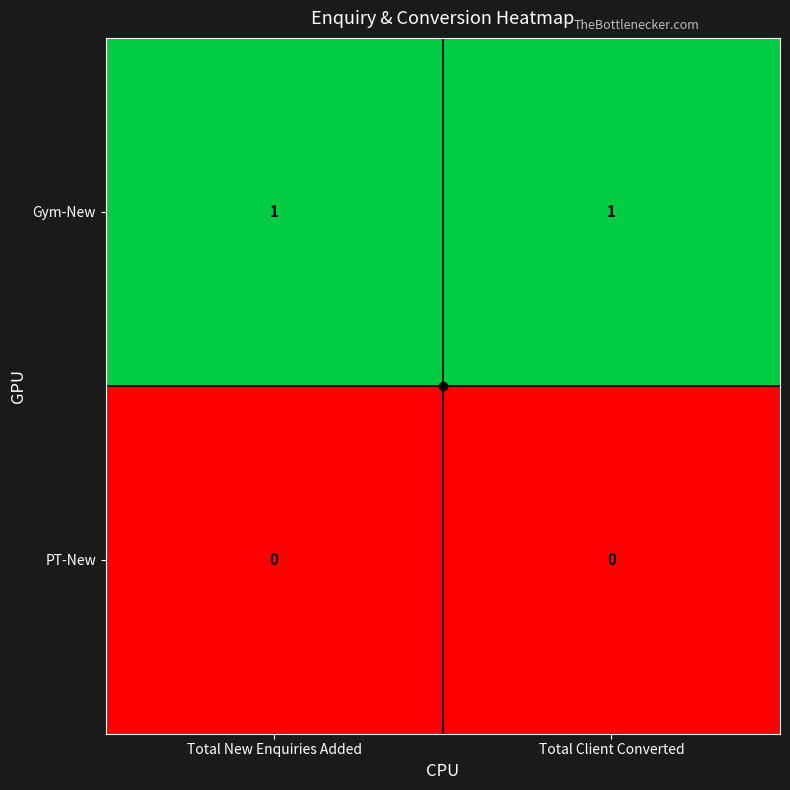

The value of PT-New at Total Client Converted is 0. True or false?

True